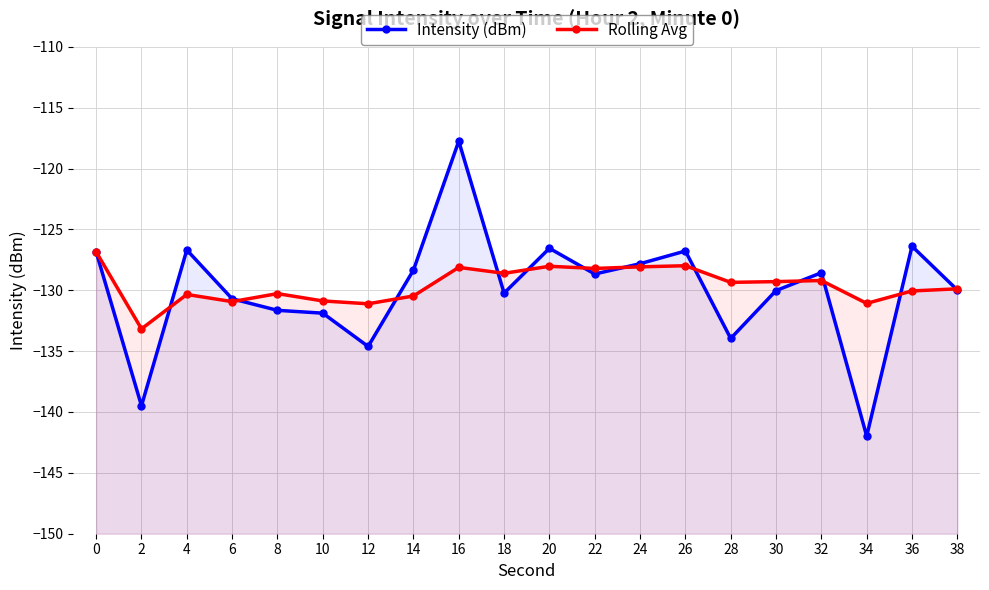

Rank the series by their average value, from highest to lowest.

Rolling Avg, Intensity (dBm)